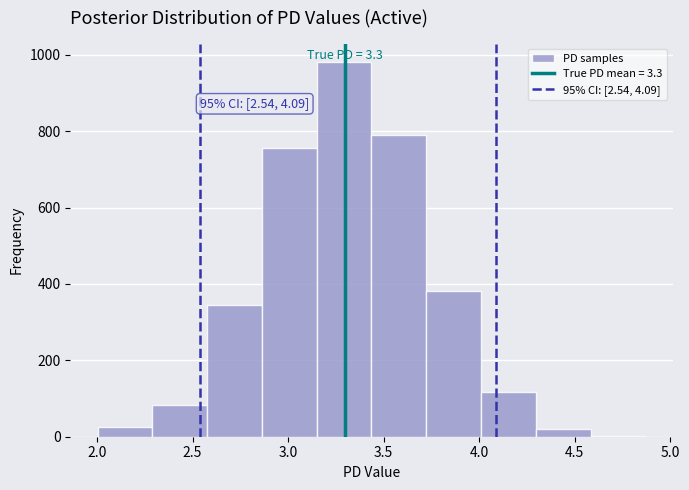

Over which range of the x-axis is the bar tallest?

3.15 to 3.45